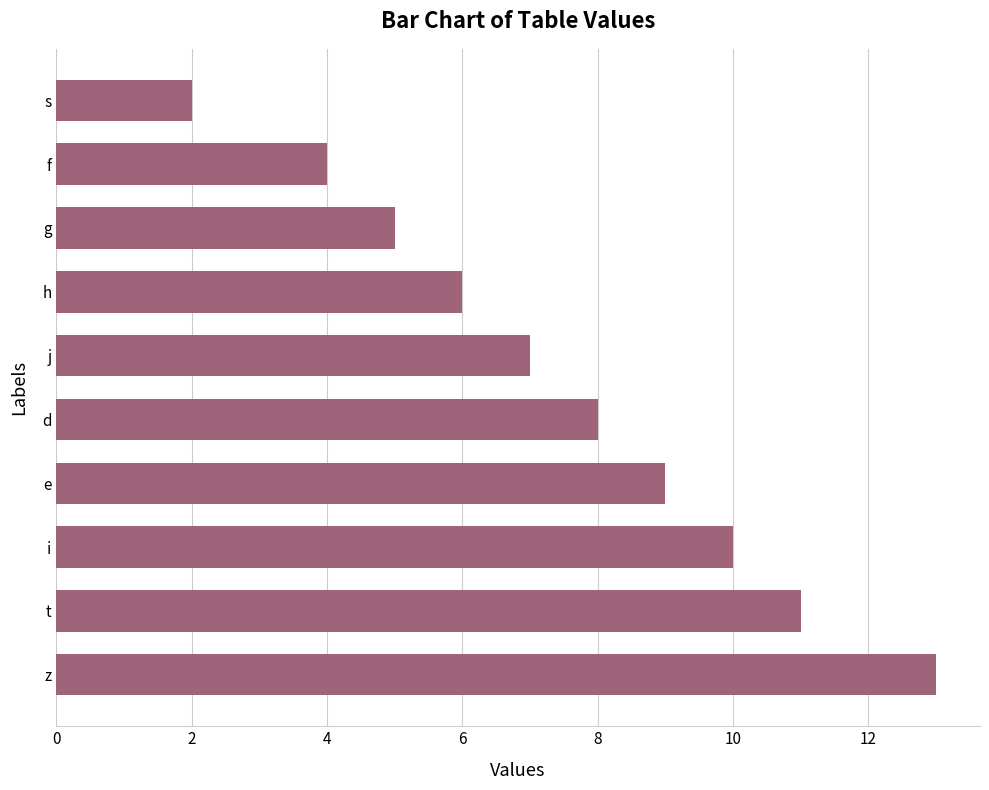

What is the value of the 2nd bar from the left?

11